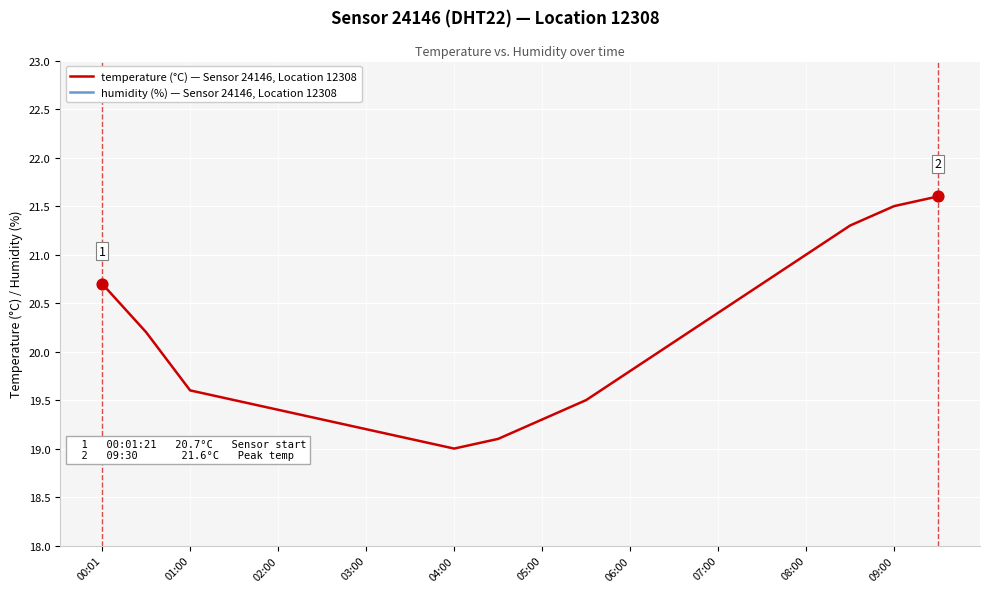

Which series has the largest total across all categories?

humidity (%) — Sensor 24146, Location 12308